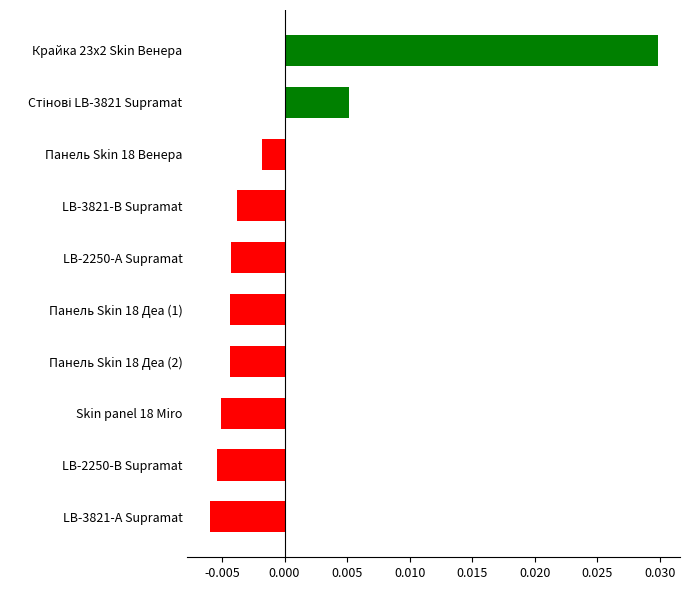

Which has a higher value, LB-3821-А Supramat or Крайка 23x2 Skin Венера?

Крайка 23x2 Skin Венера